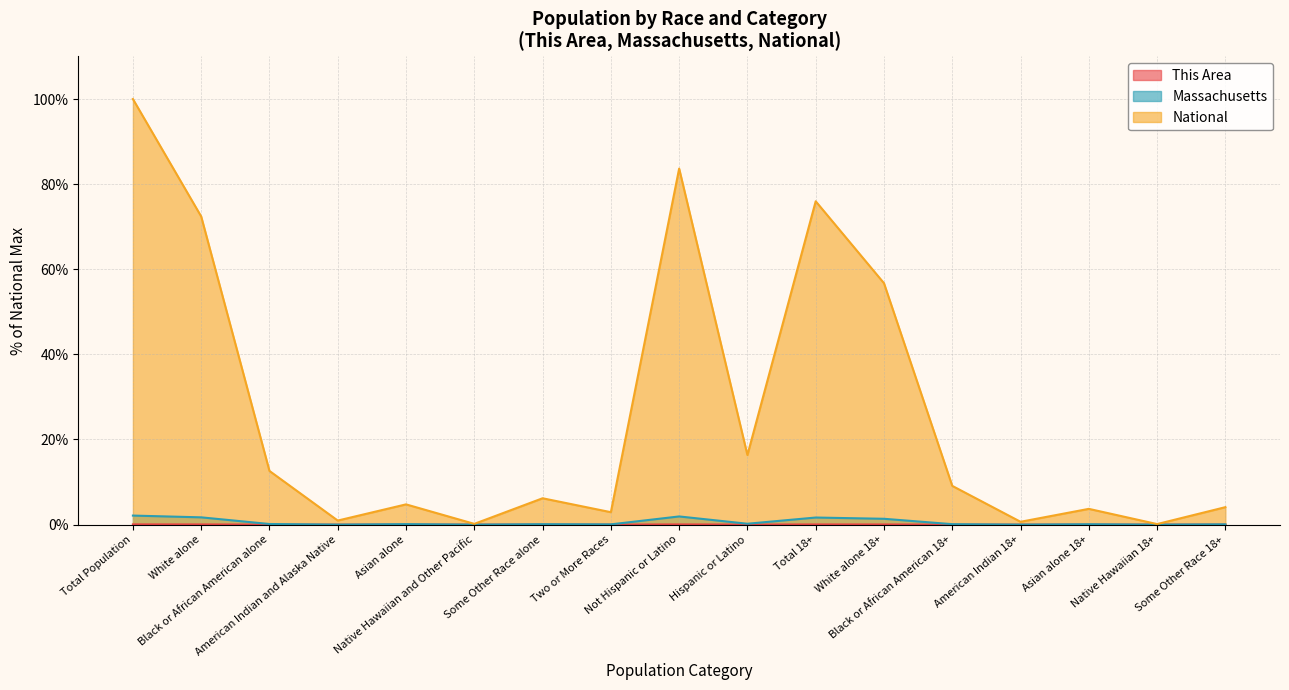

True or false: National has more than 0 points higher than both neighbors.

True